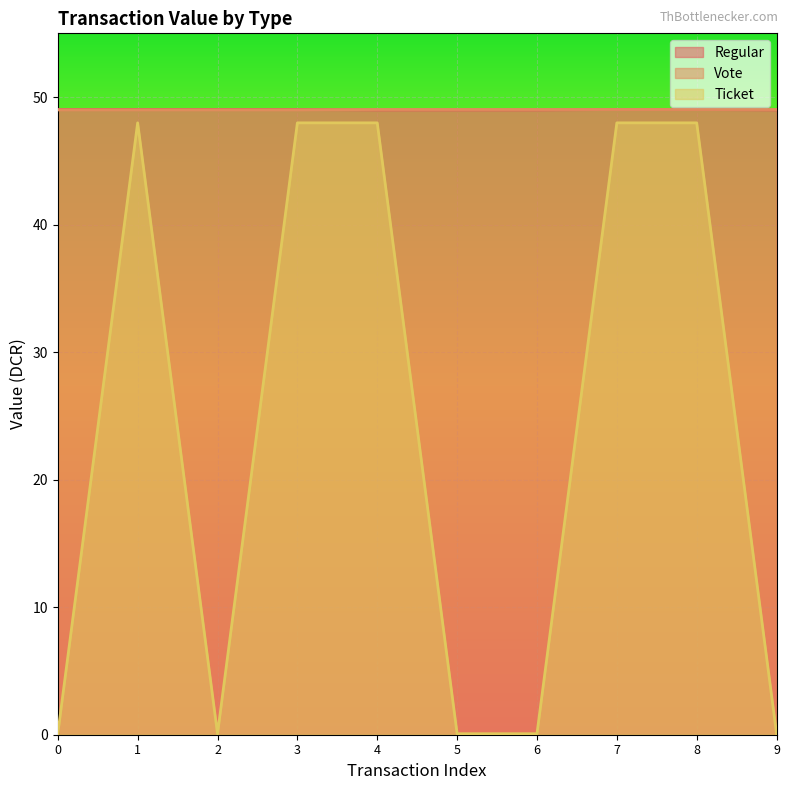

True or false: Ticket and Vote intersect in this chart.

False